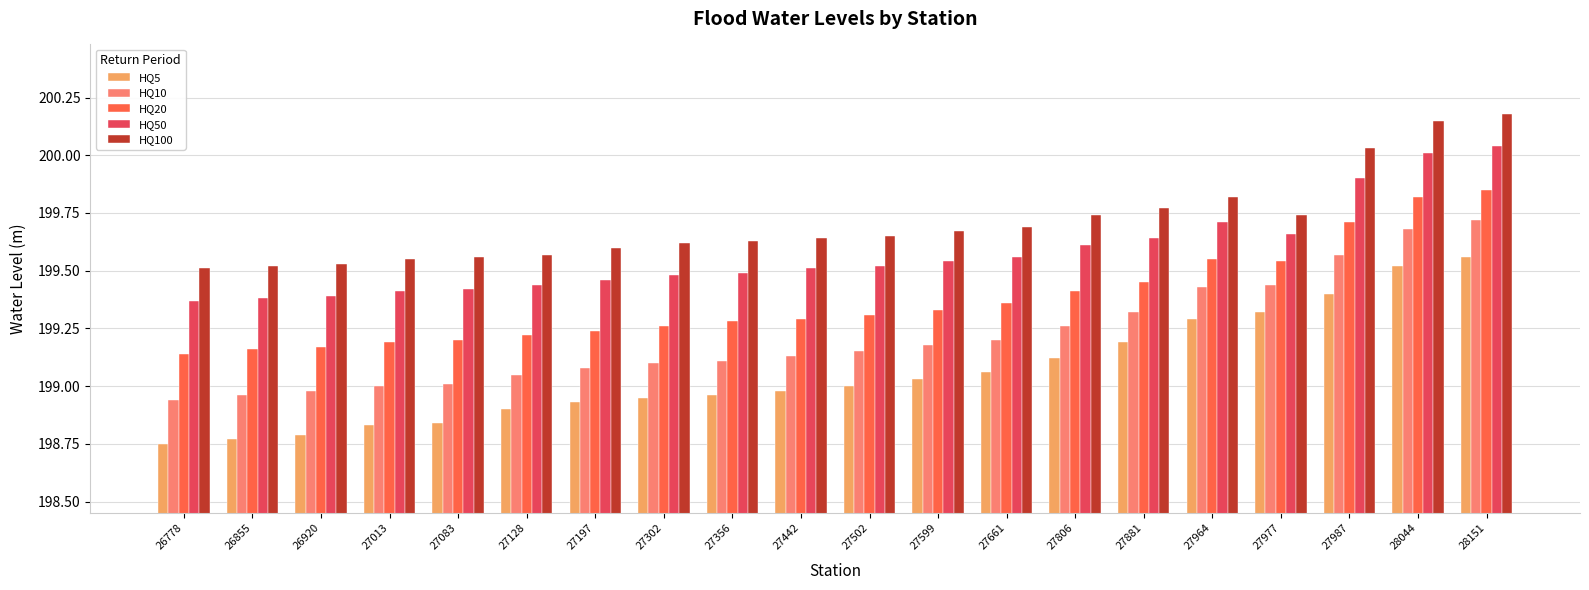

What are all the series names shown in the legend?

HQ5, HQ10, HQ20, HQ50, HQ100